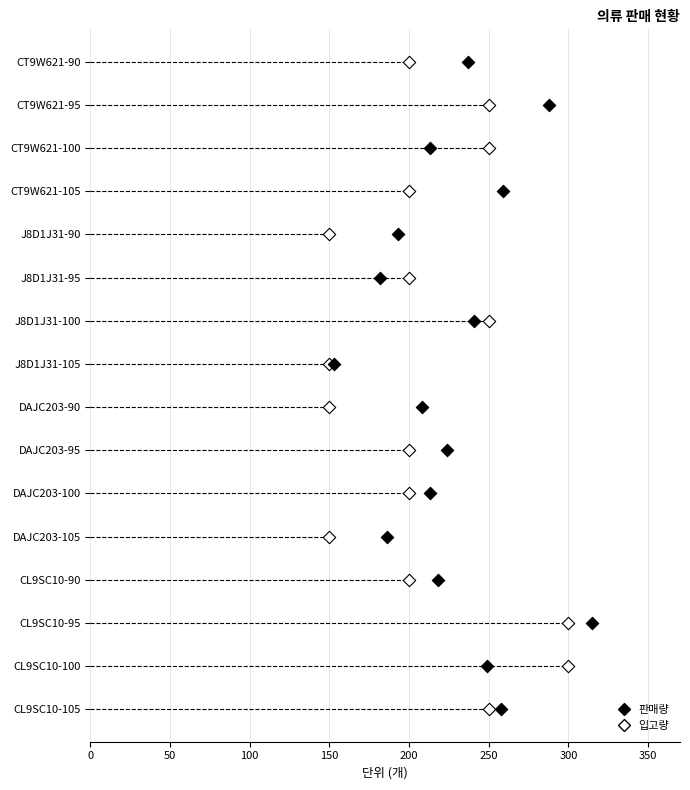

Which series contains the lowest Y value?

입고량